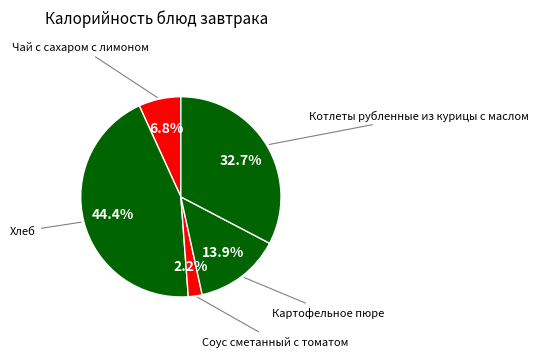

Rank the categories by value from lowest to highest.

Соус сметанный с томатом, Чай с сахаром с лимоном, Картофельное пюре, Котлеты рубленные из курицы с маслом, Хлеб